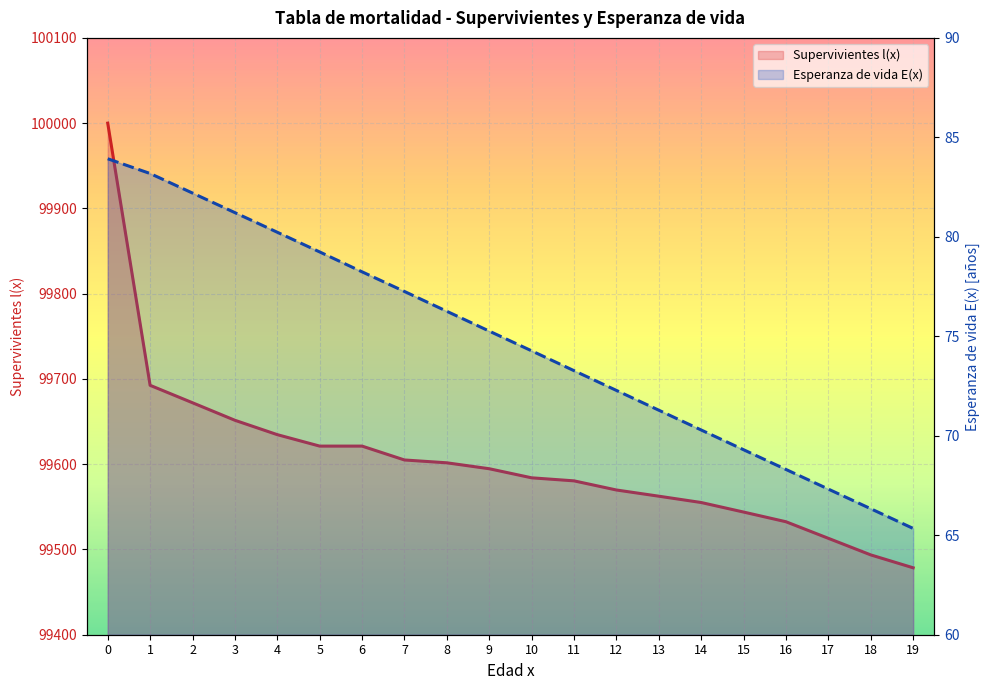

True or false: Esperanza de vida E(x) and Supervivientes l(x) intersect in this chart.

False